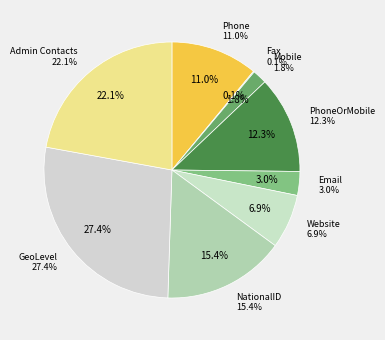

Which slice is the largest?

GeoLevel
5750